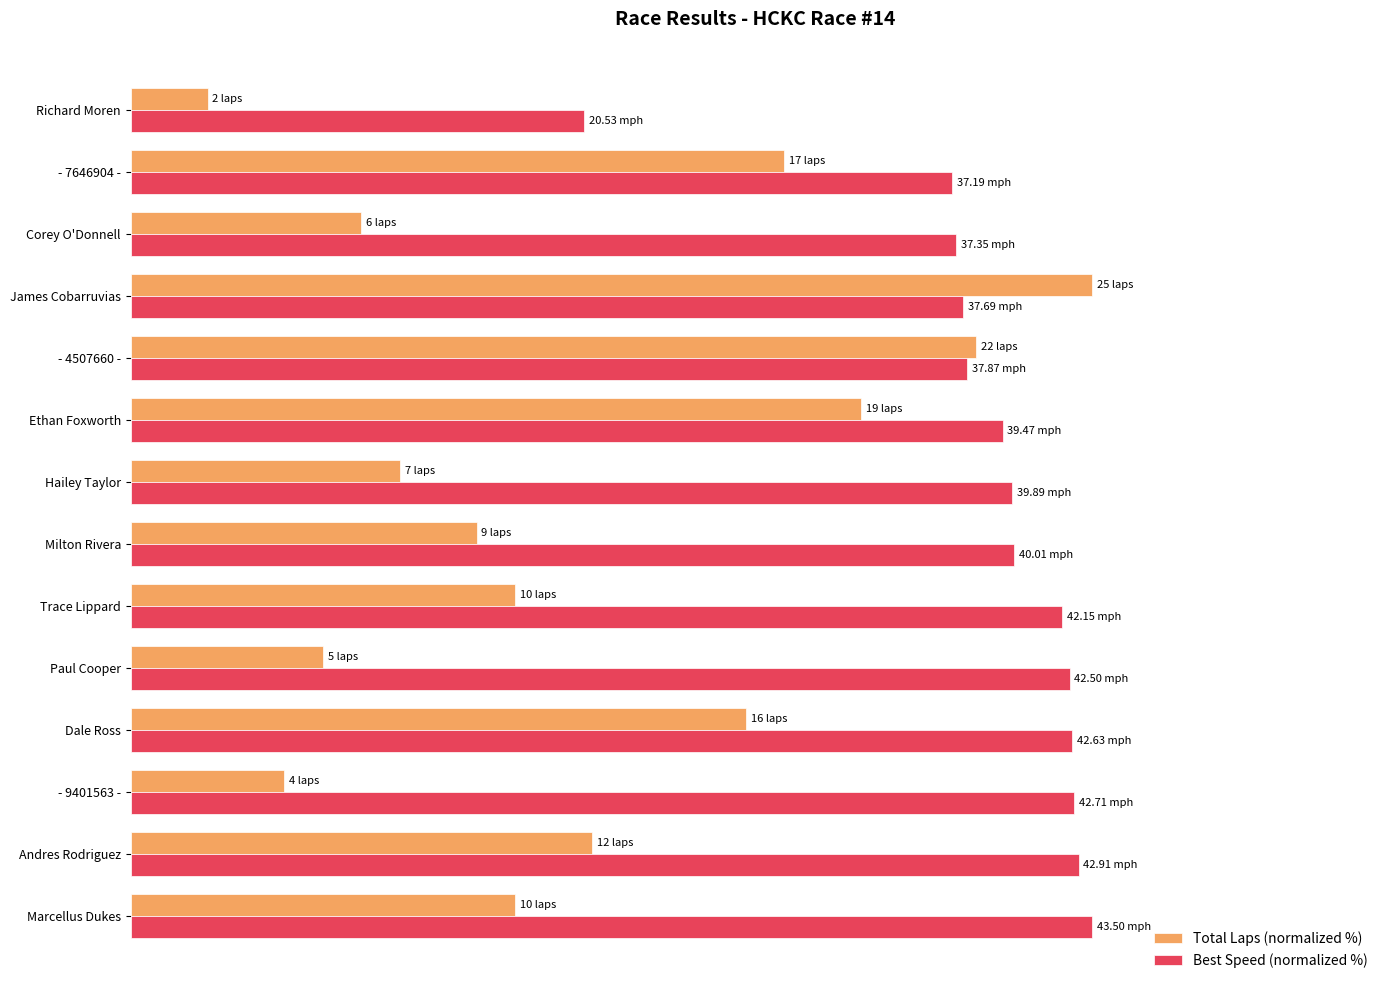

Reading left to right, extract all data points from this chart.

Total Laps (normalized %): 40.0	48.0	16.0	64.0	20.0	40.0	36.0	28.0	76.0	88.0	100.0	24.0	68.0	8.0
Best Speed (normalized %): 100.0	98.6	98.2	98.0	97.7	96.9	92.0	91.7	90.7	87.1	86.6	85.9	85.5	47.2